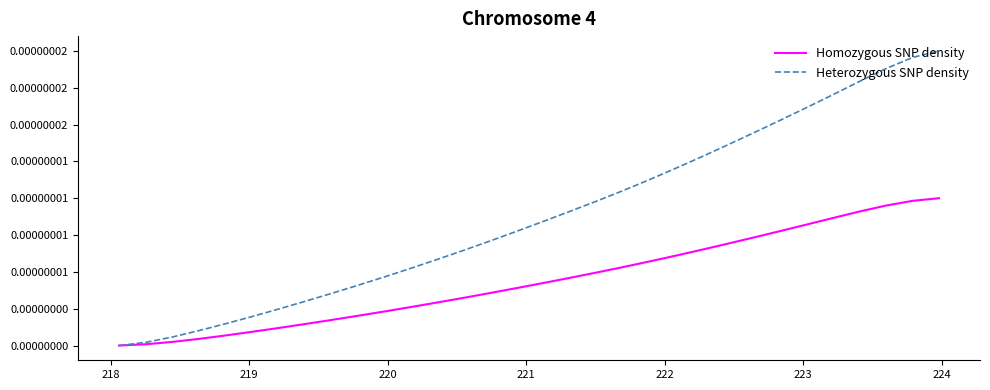

Does the chart display data point markers on the line(s)?

No